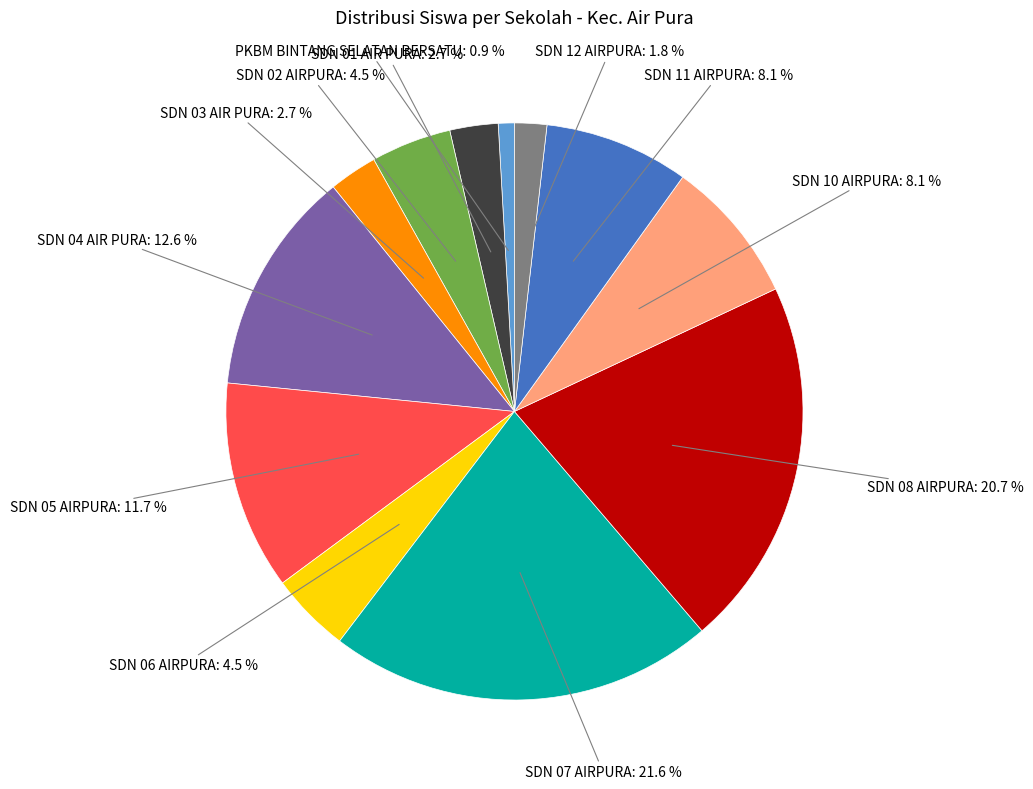

Which category has the biggest portion of the pie?

SDN 07 AIRPURA